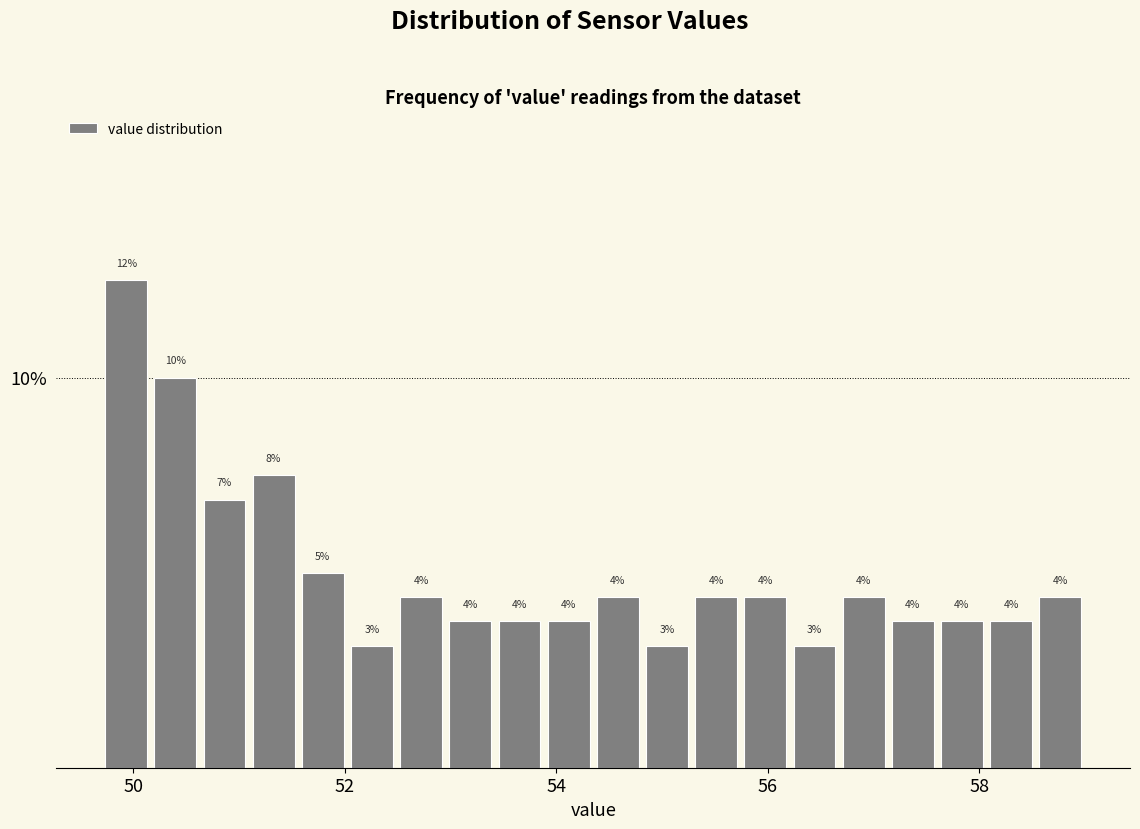

Around what value on the x-axis is the tallest bar? Give the approximate position of its centre, as read against the axis.

50.0